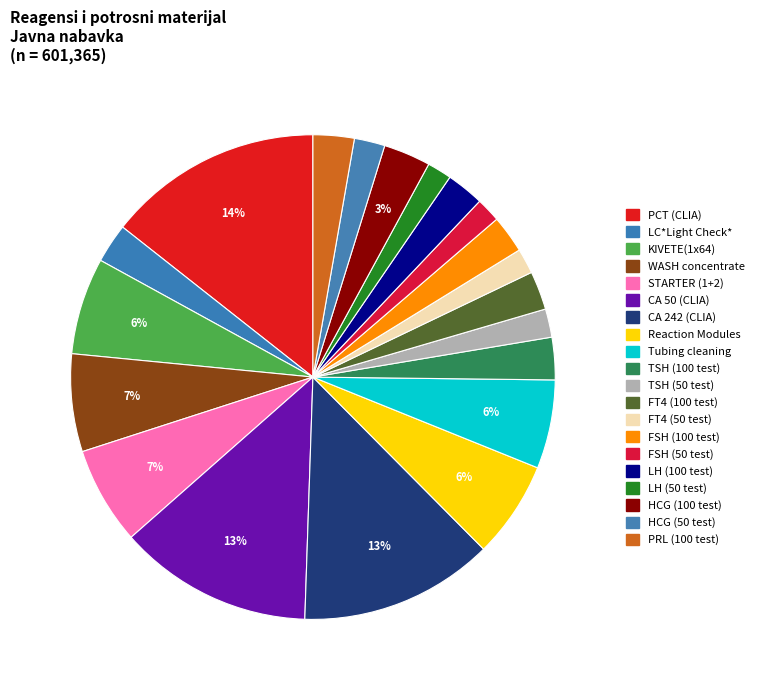

What percentage is the FT4 (100 test) slice, to the nearest percent?

3%